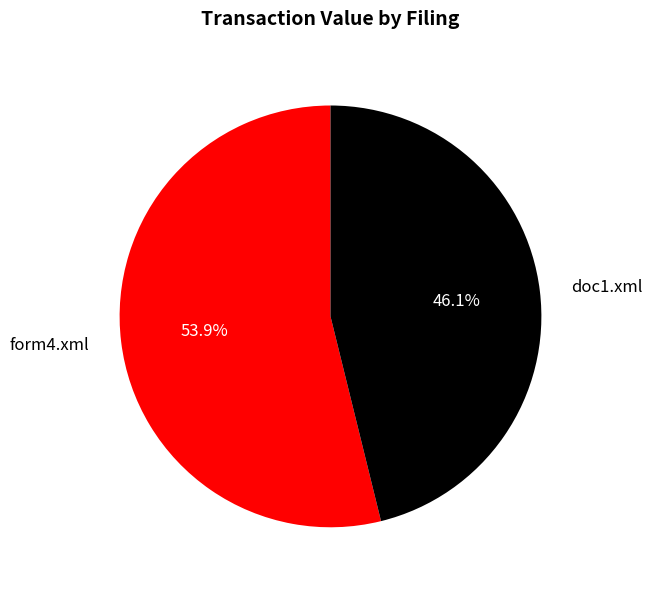

True or false: doc1.xml accounts for 46% of the total.

True